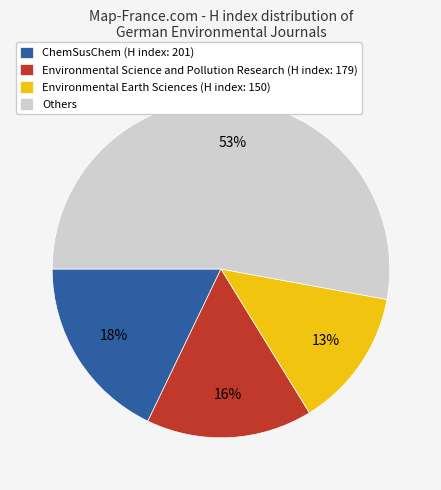

Combined, do Environmental Earth Sciences (H index: 150) and Others account for over 50%?

Yes